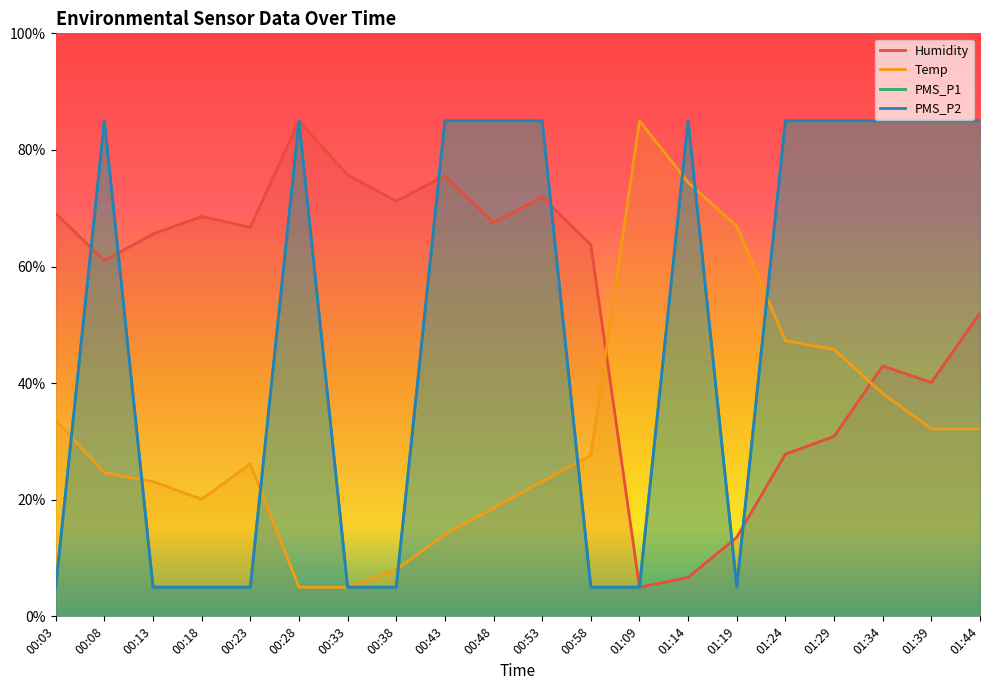

Does the chart have visible grid lines?

No